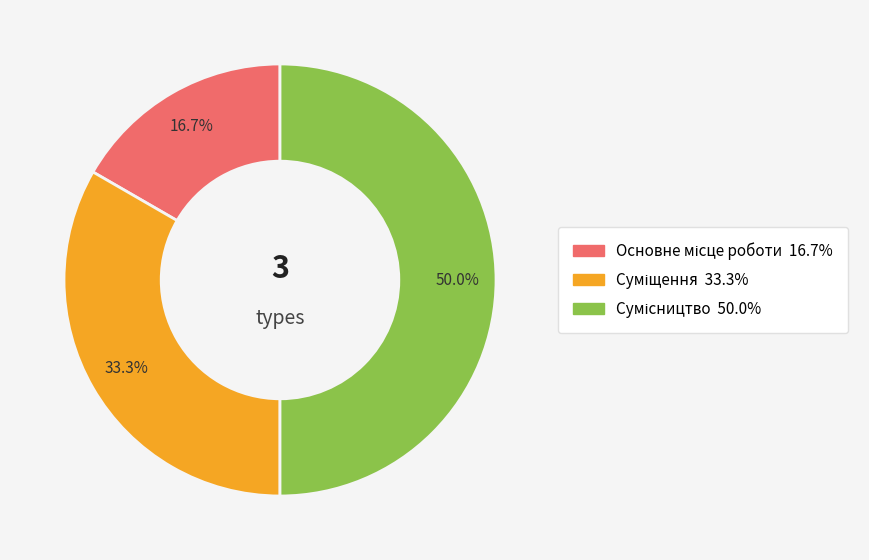

Rank the categories by value from lowest to highest.

Основне місце роботи, Суміщення, Сумісництво